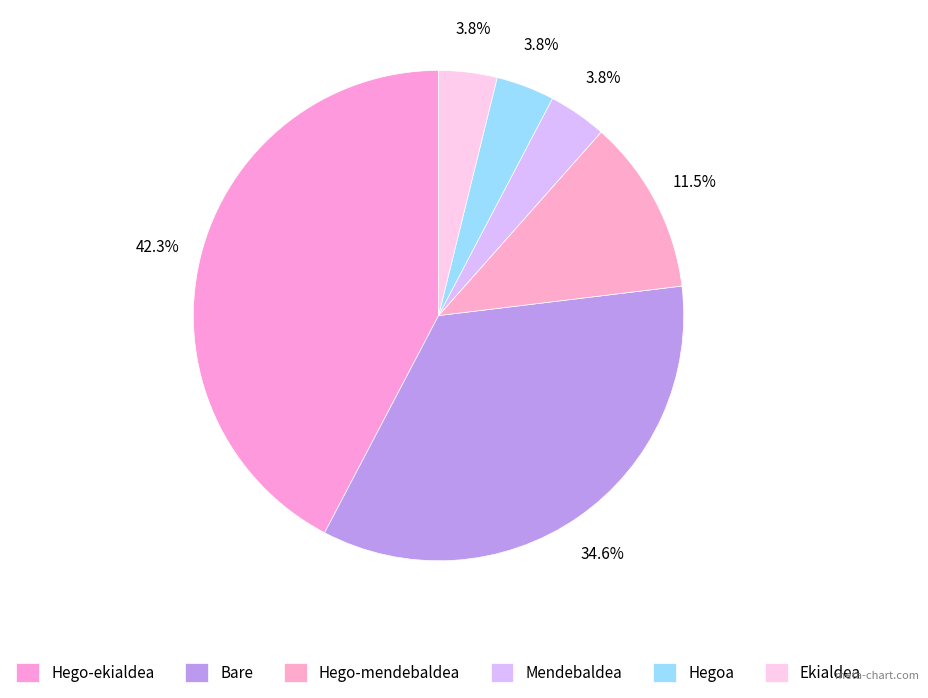

What percentage do Hego-mendebaldea and Bare together represent?

46.2%